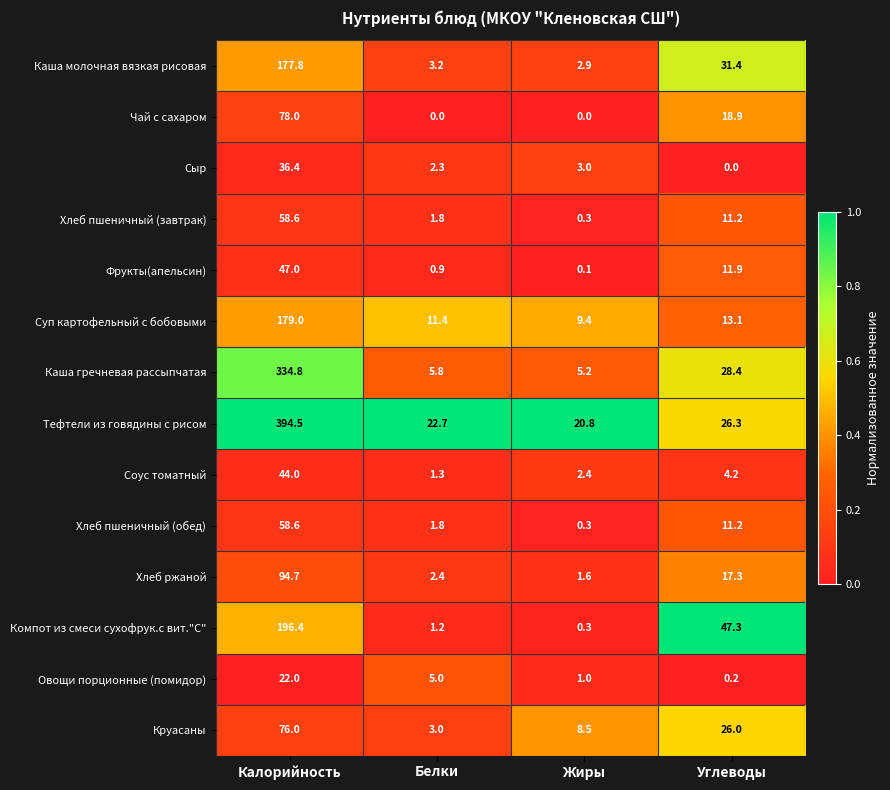

At which category is the sum across all series the highest?

Калорийность